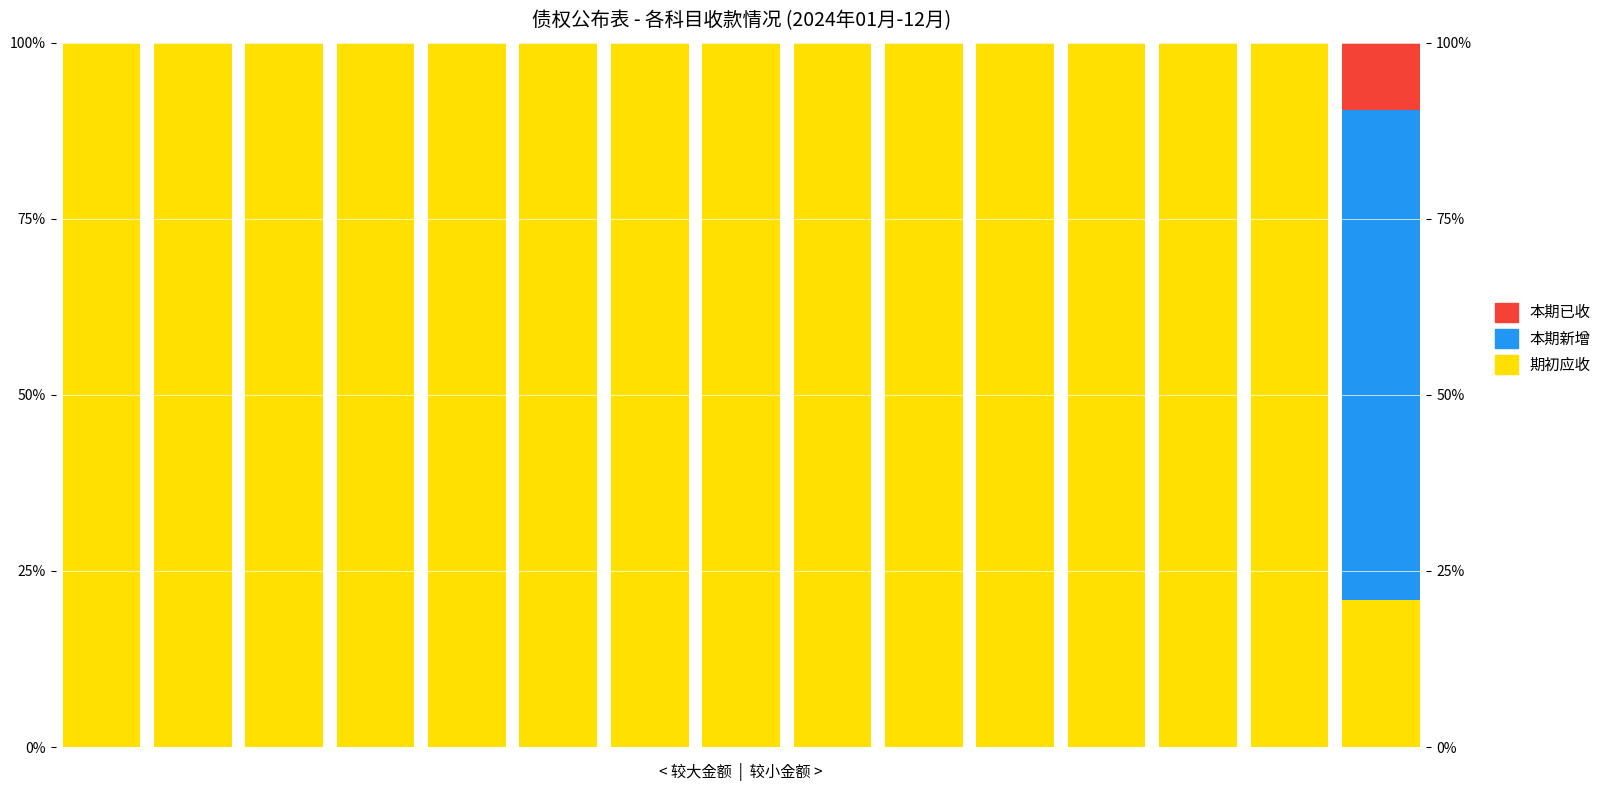

List the series in order of their peak value, lowest first.

本期已收, 本期新增, 期初应收